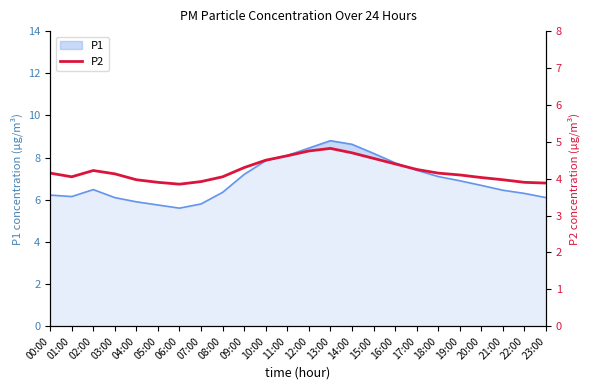

What is the highest value of the P1 series?

8.8